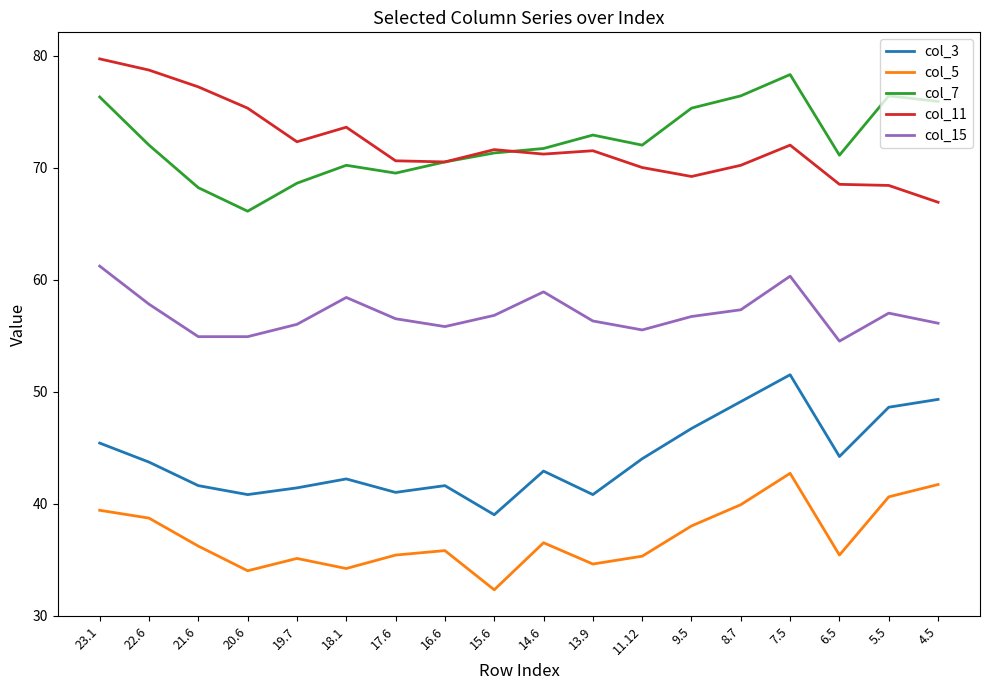

The col_5 series shows 36.2 at 21.6. True or false?

True